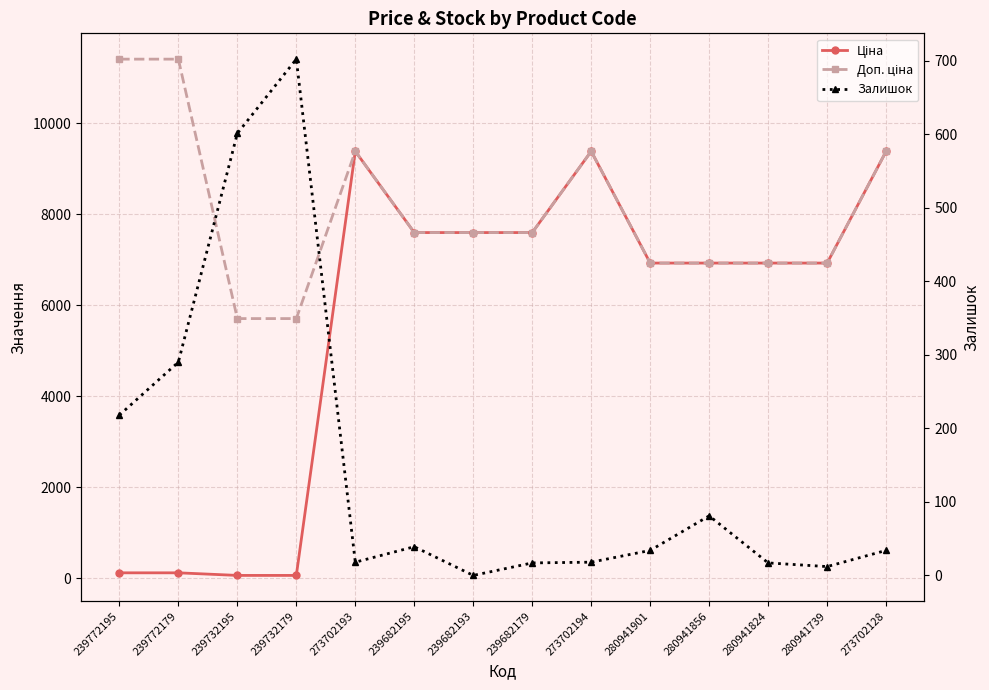

Where does the Доп. ціна series first go above 7596?

239772195